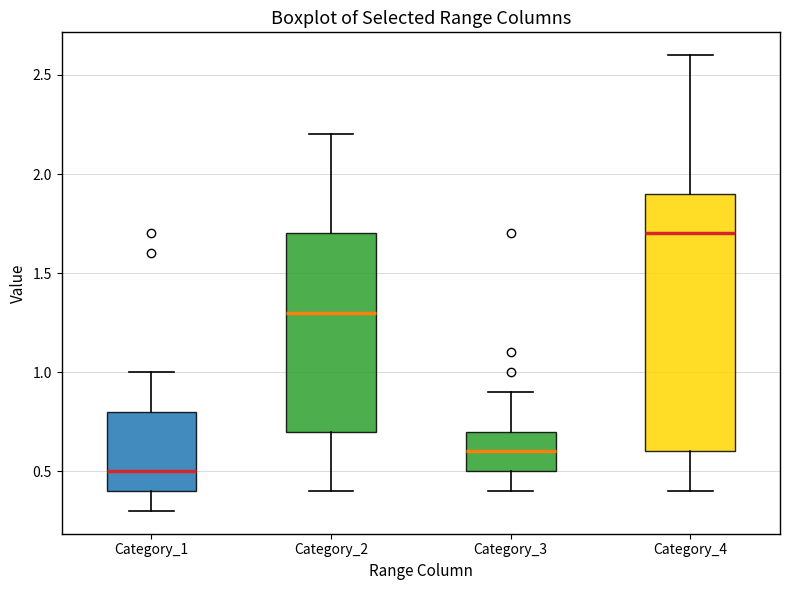

Which box has the lowest median line?

Category_1